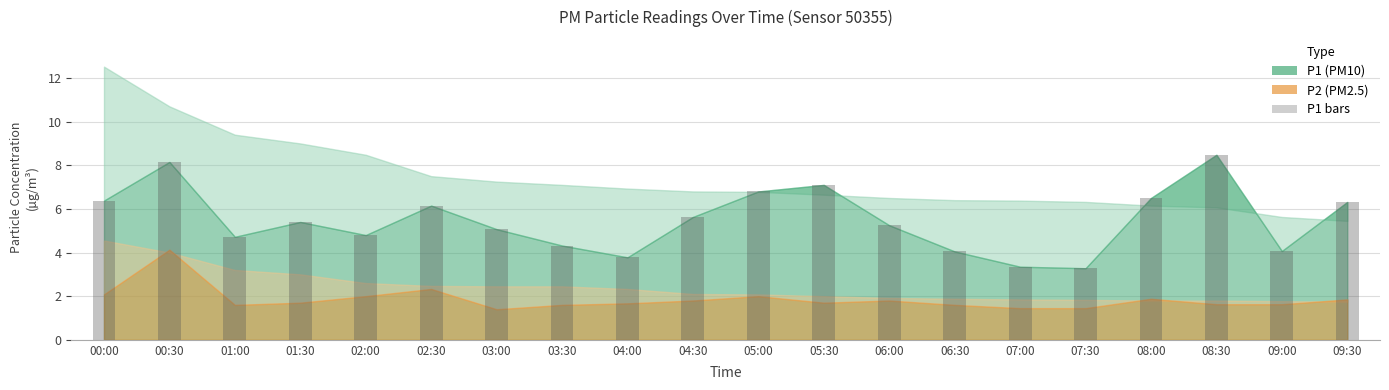

What is the change in value from 00:30 to 09:30?

-1.8